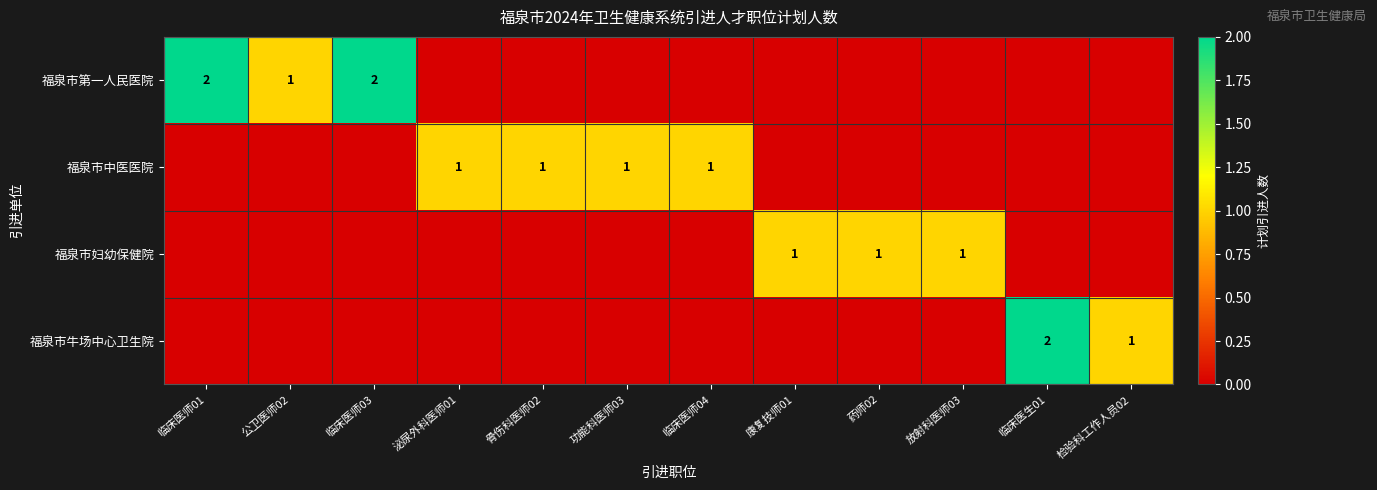

True or false: 福泉市牛场中心卫生院 has a value of 1 at 临床医生01.

False